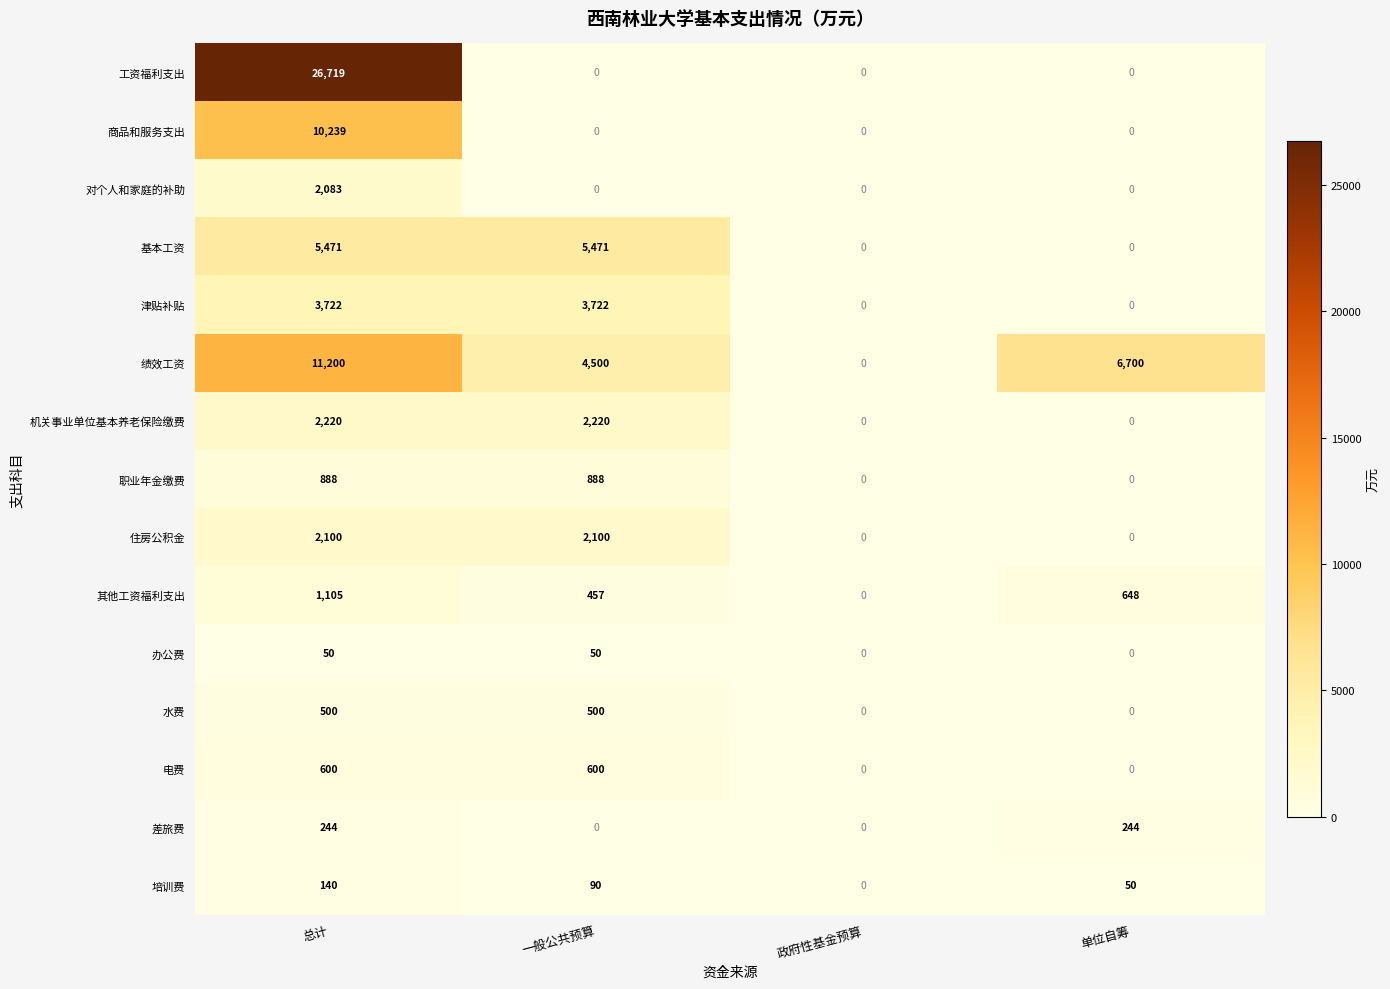

What is the highest value of the 工资福利支出 series?

26719